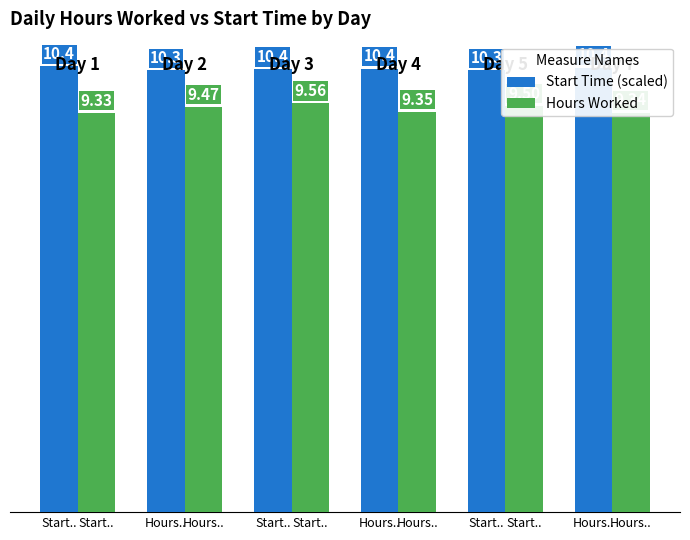

How many data points does each series have?

6